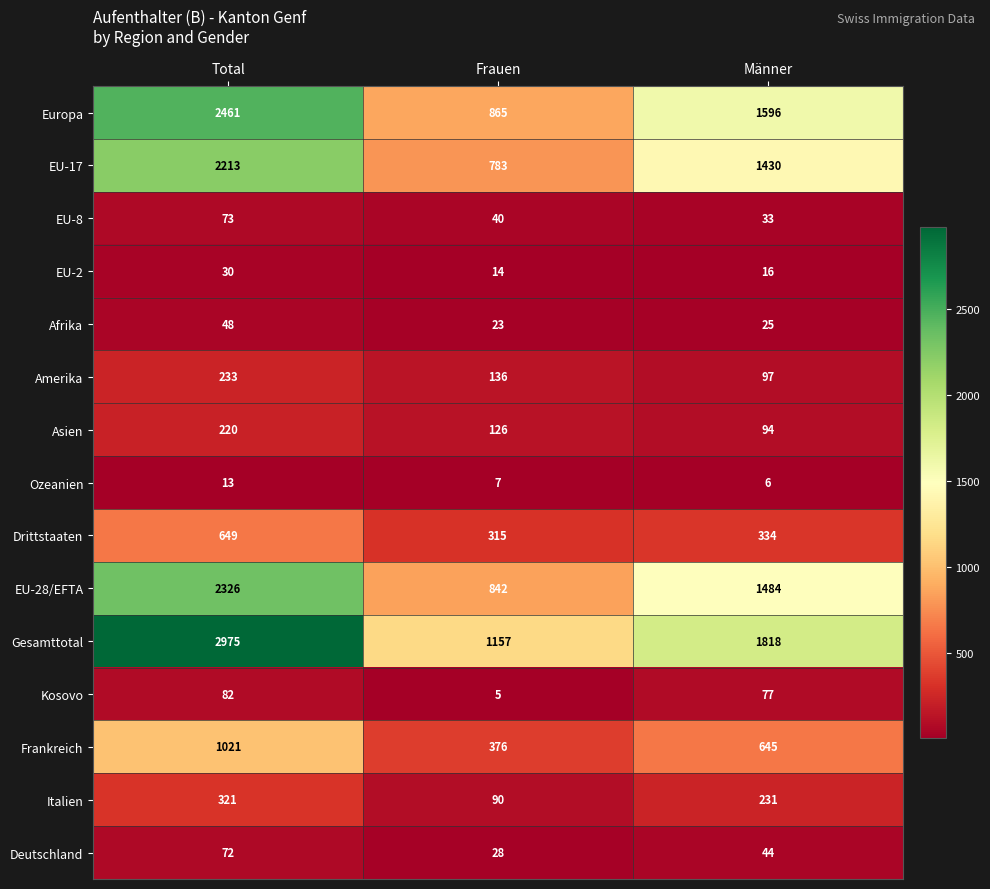

List the series in order of their peak value, lowest first.

Ozeanien, EU-2, Afrika, Deutschland, EU-8, Kosovo, Asien, Amerika, Italien, Drittstaaten, Frankreich, EU-17, EU-28/EFTA, Europa, Gesamttotal